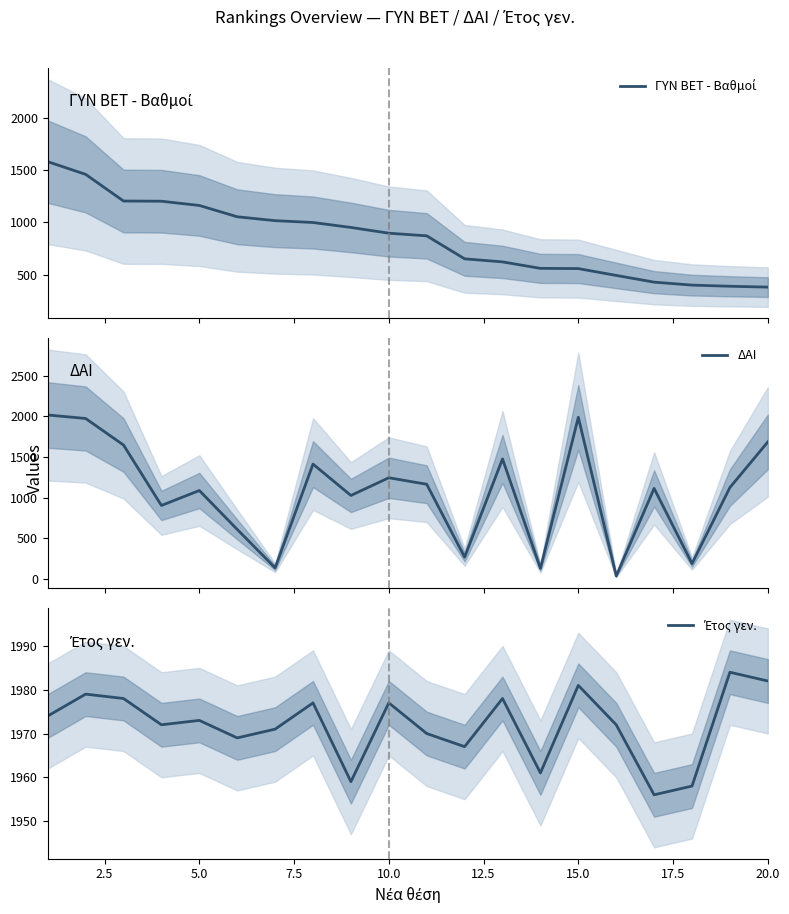

What is the sum of the ΔΑΙ values at 9 and 12.5?

1852.0